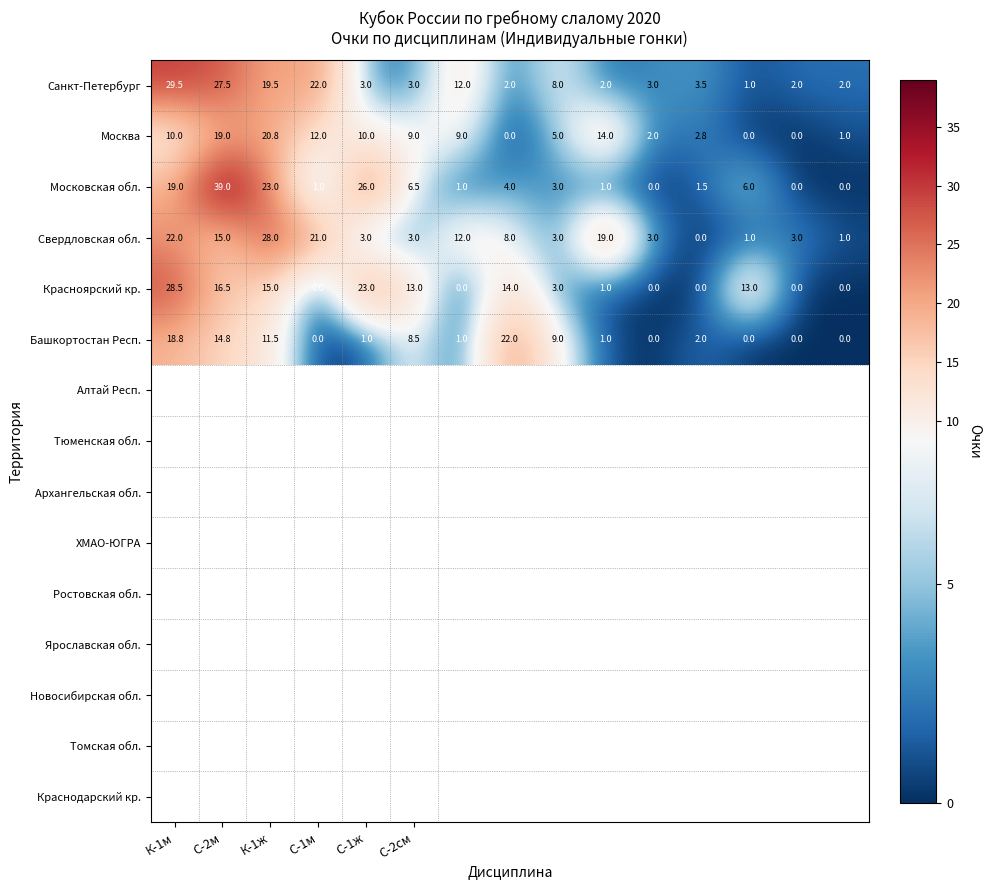

What is the average value of the Свердловская обл. series?

9.5